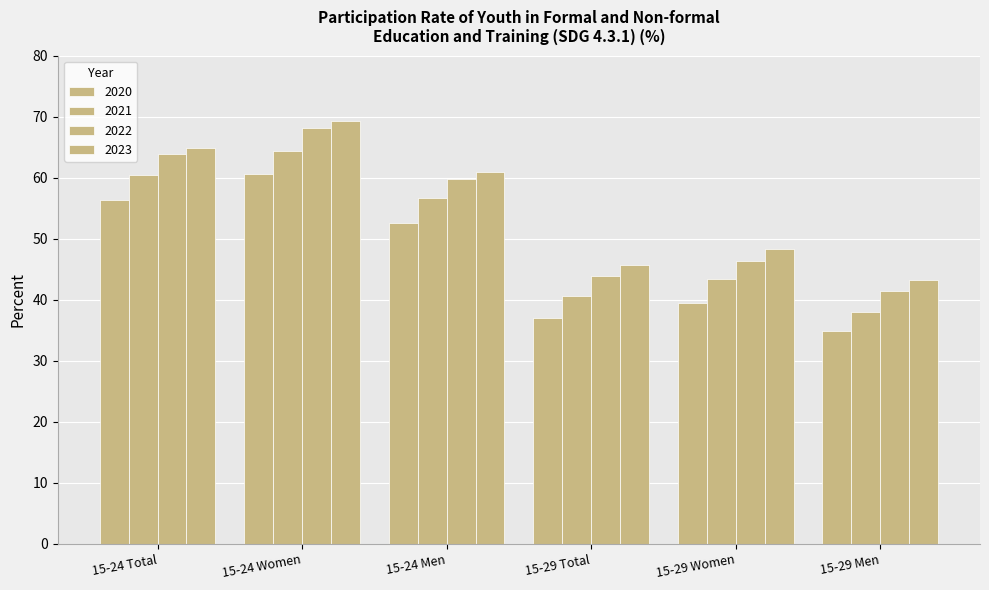

Reading right to left, extract all data points from this chart.

Total: 45.7	43.9	40.5	37.1	64.9	63.8	60.4	56.4
Women: 48.3	46.3	43.3	39.5	69.2	68.1	64.4	60.5
Men: 43.2	41.5	37.9	34.8	61.0	59.8	56.6	52.6